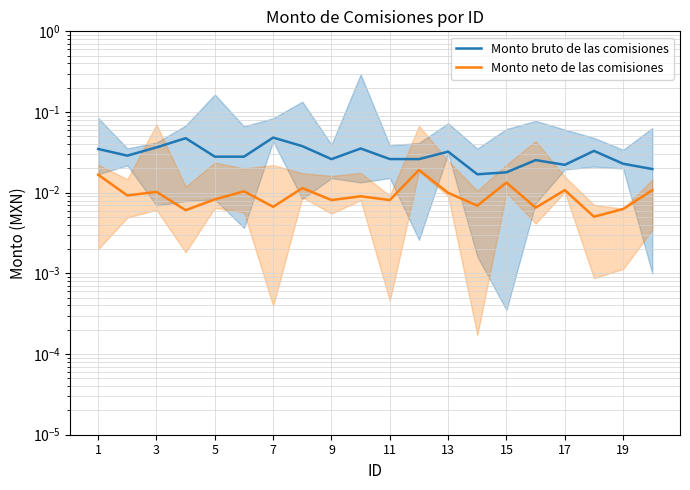

Rank the series by their maximum value, from lowest to highest.

Monto neto de las comisiones, Monto bruto de las comisiones